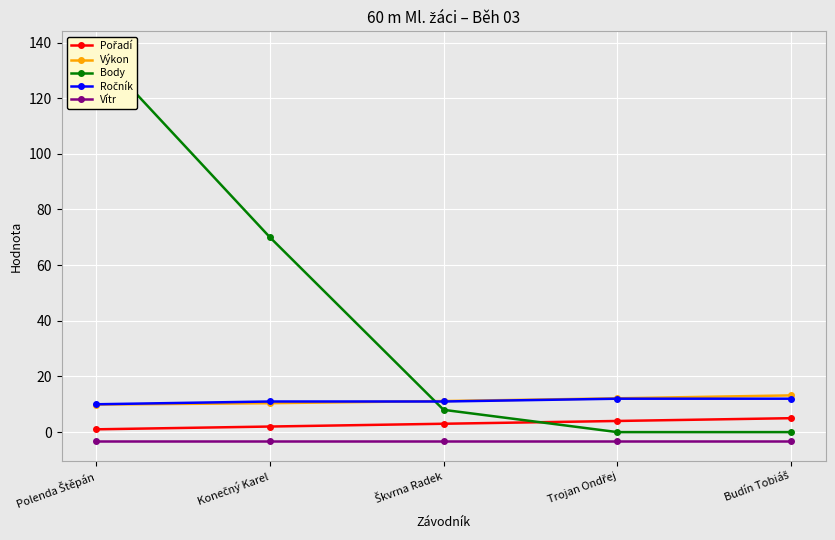

How many times do Ročník and Výkon cross each other?

1